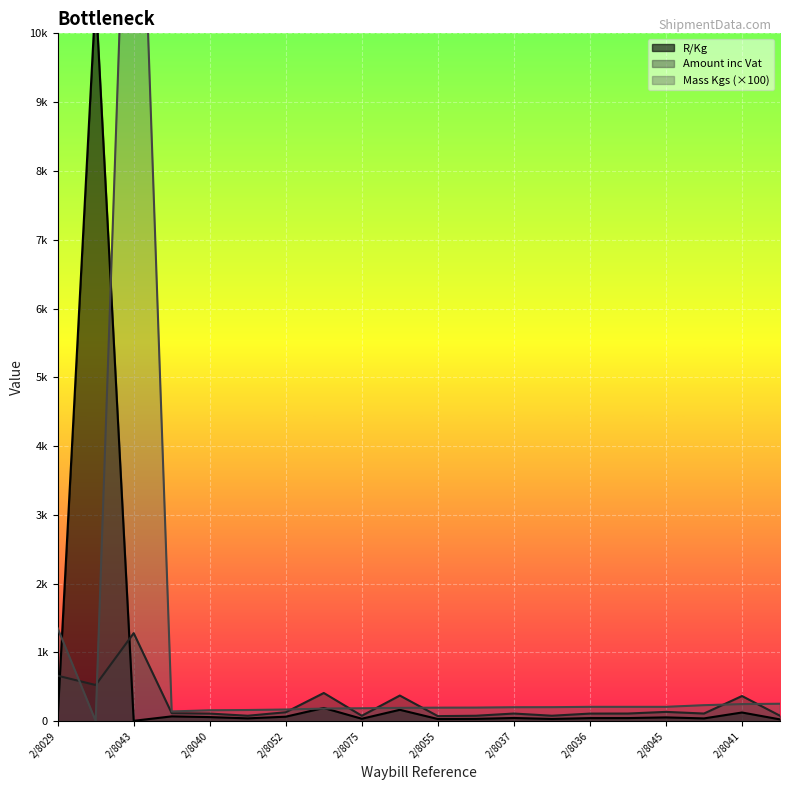

Which category has the lowest value across all series?

2/8059